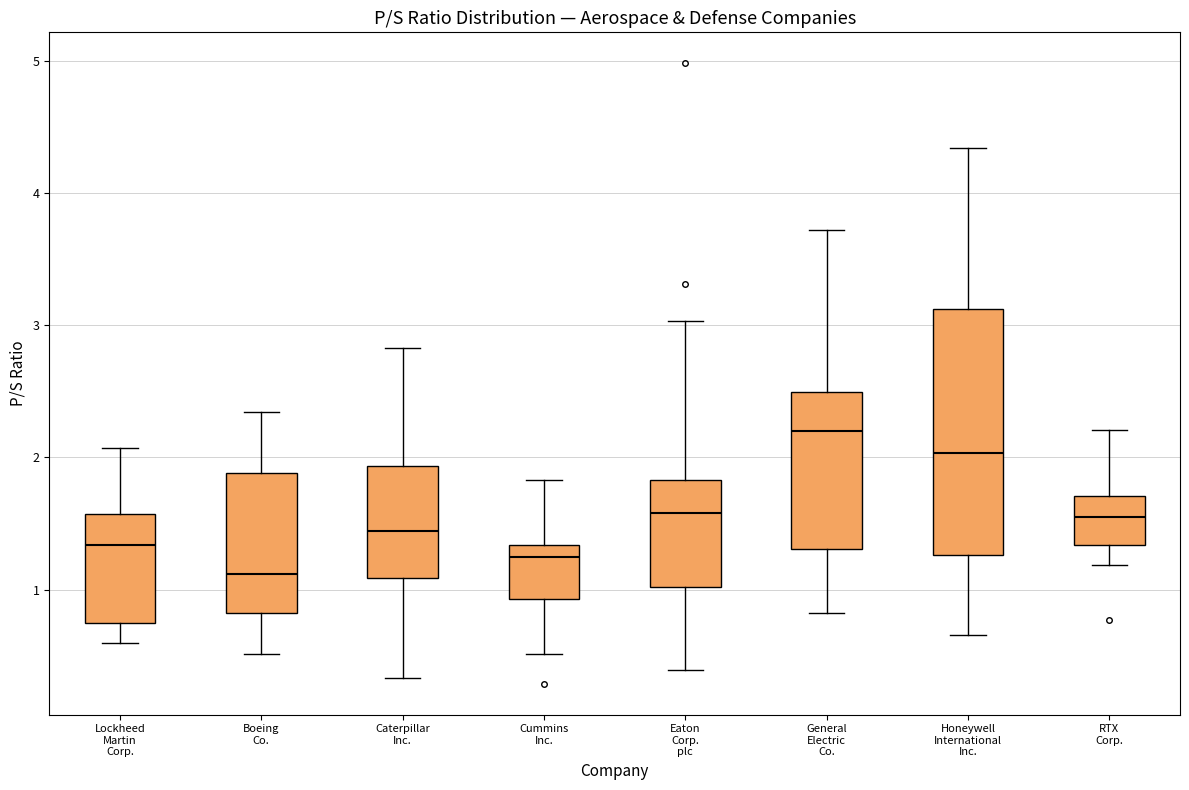

Which box's median line is the lowest?

Boeing Co.